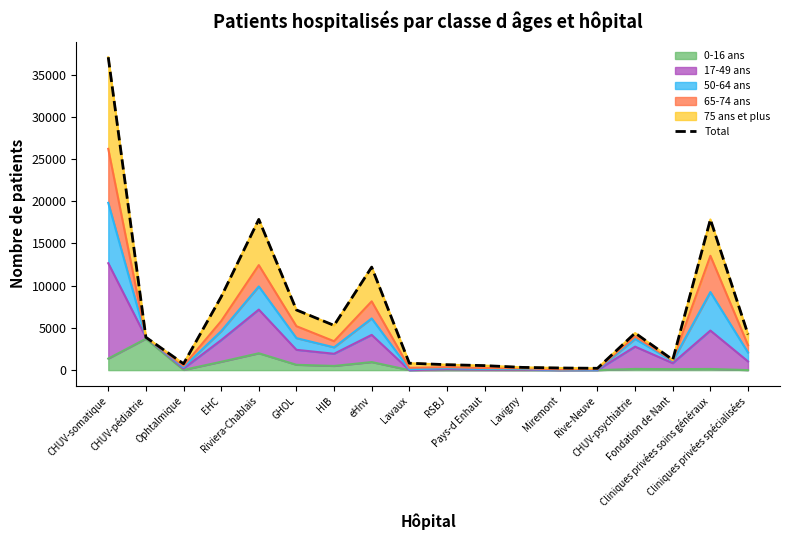

How many categories are shown in the chart?

18